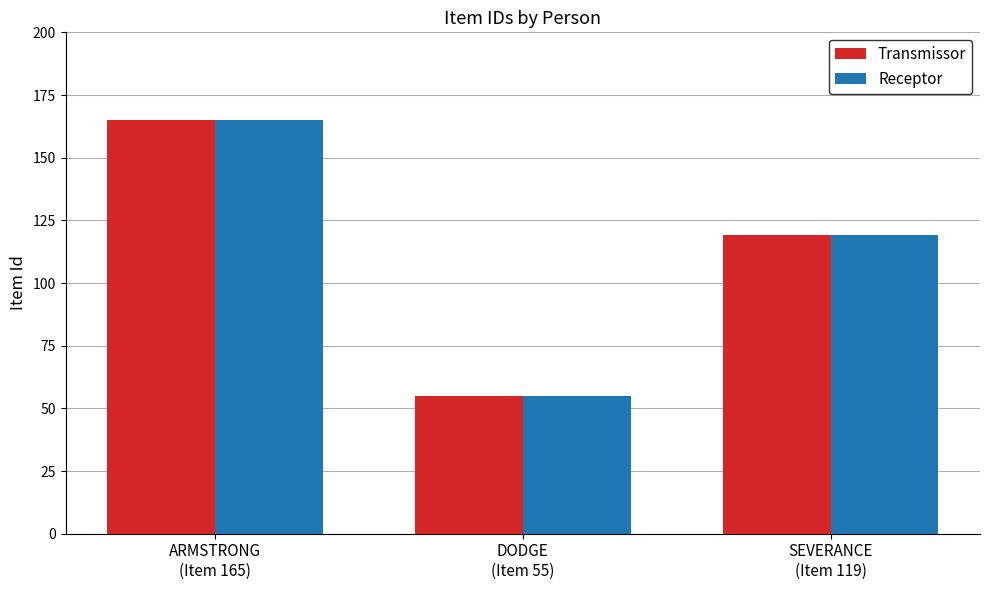

What are all the series names shown in the legend?

Transmissor, Receptor